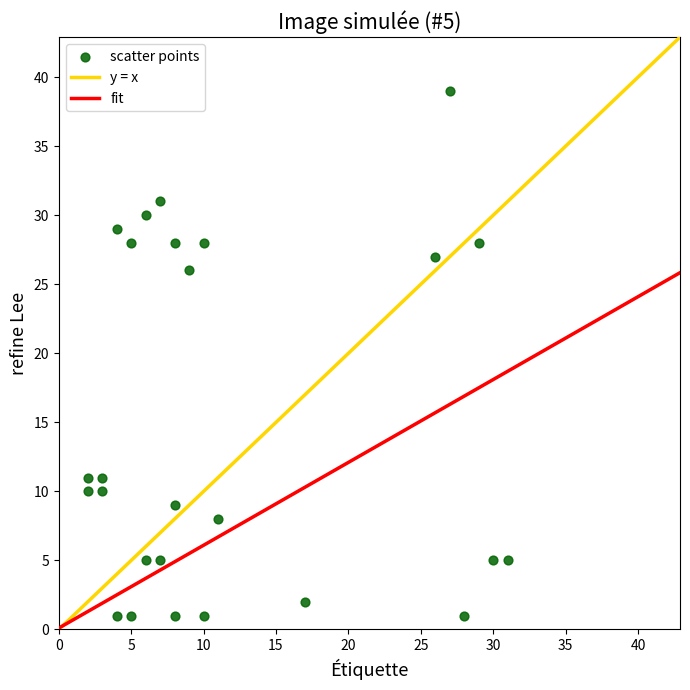

What is the range of Y values (max minus min)?

38